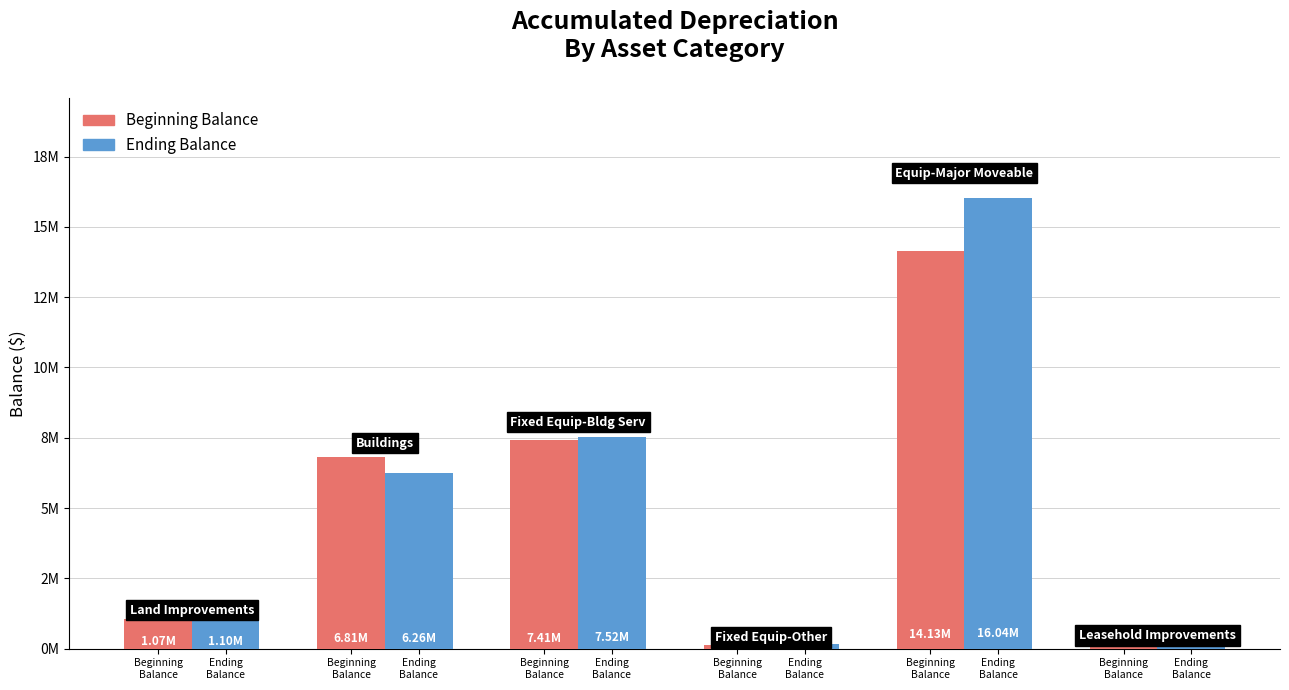

What is the average value of the Beginning Balance series?

4949118